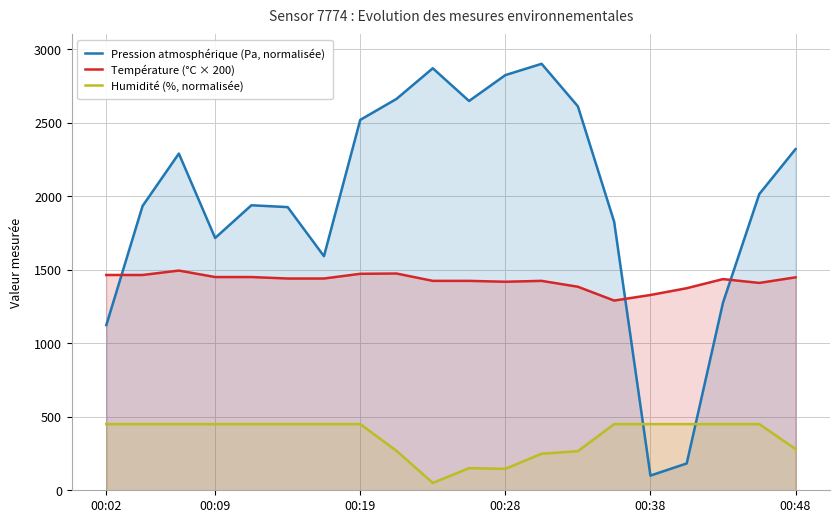

True or false: Pression atmosphérique (Pa, normalisée) has more than 1 interior local peaks.

True